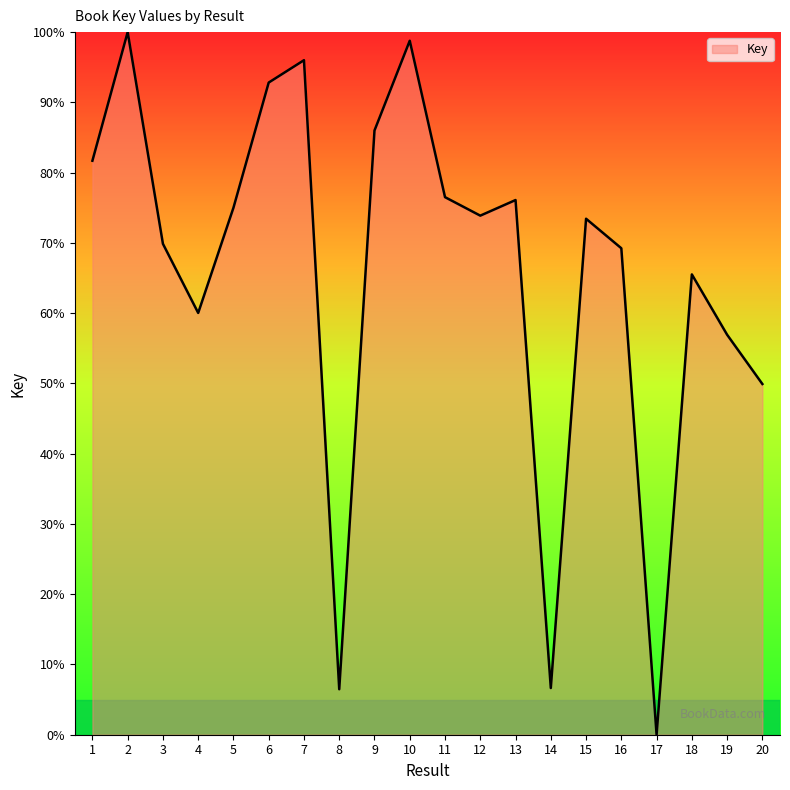

What is the sum of the values at 7 and 12?

169.9